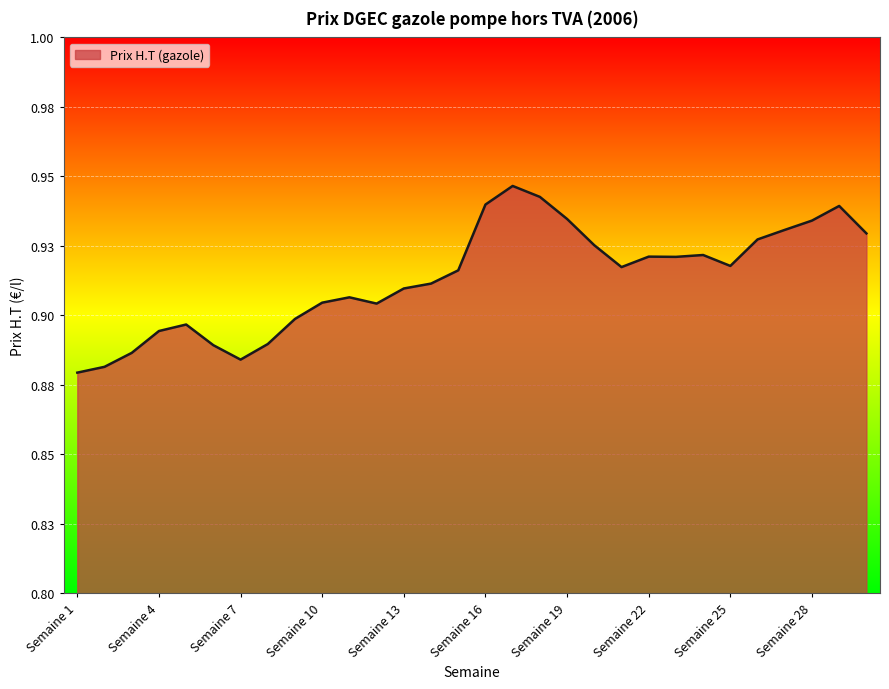

Does the chart display data point markers on the line(s)?

No